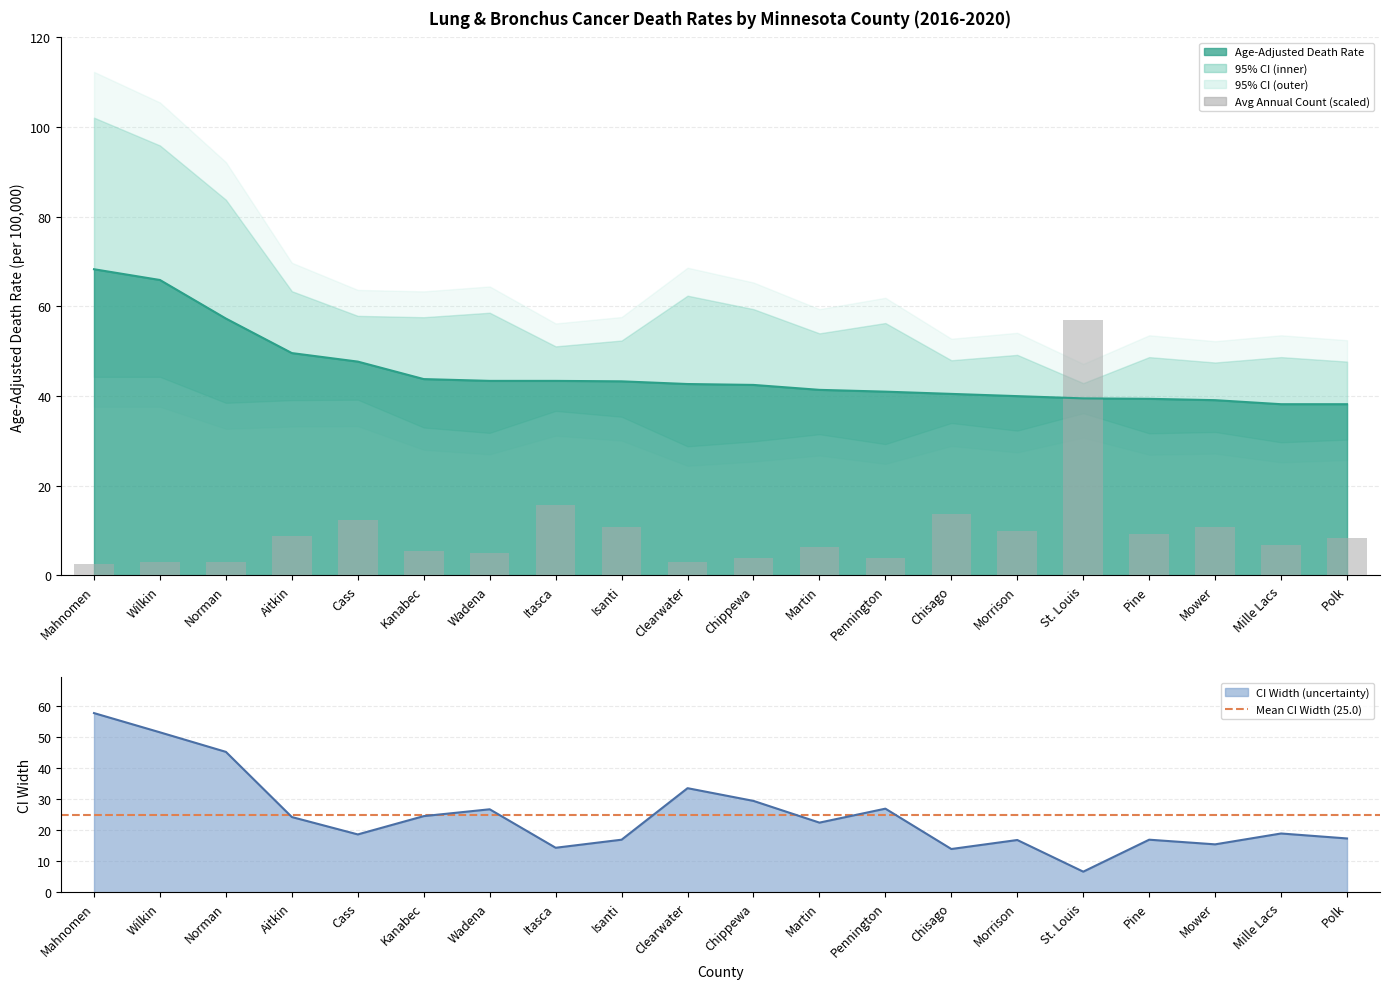

Which series has the largest total across all categories?

Age-Adjusted Rate